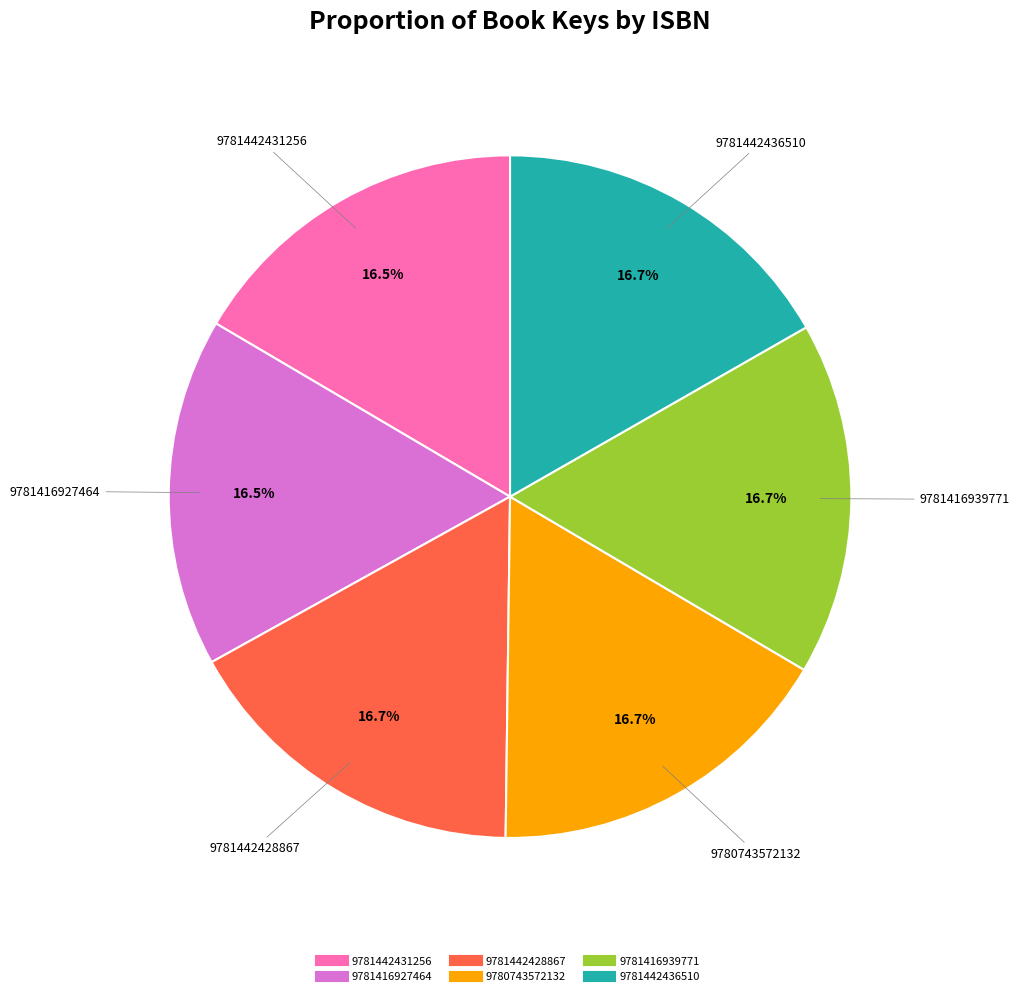

Approximately how many times larger is the value at 9781416927464 compared to 9781442428867?

1.0